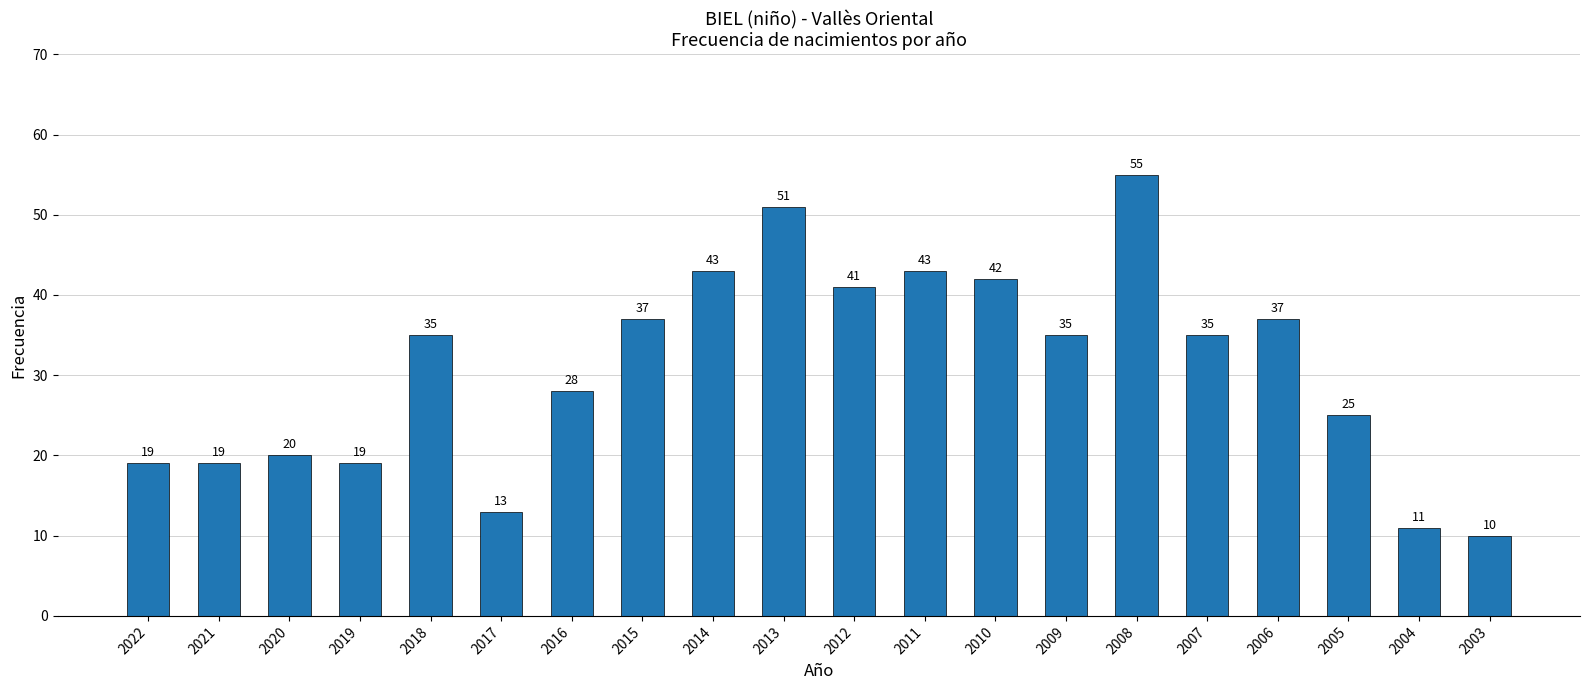

What is the minimum value shown in the chart?

10